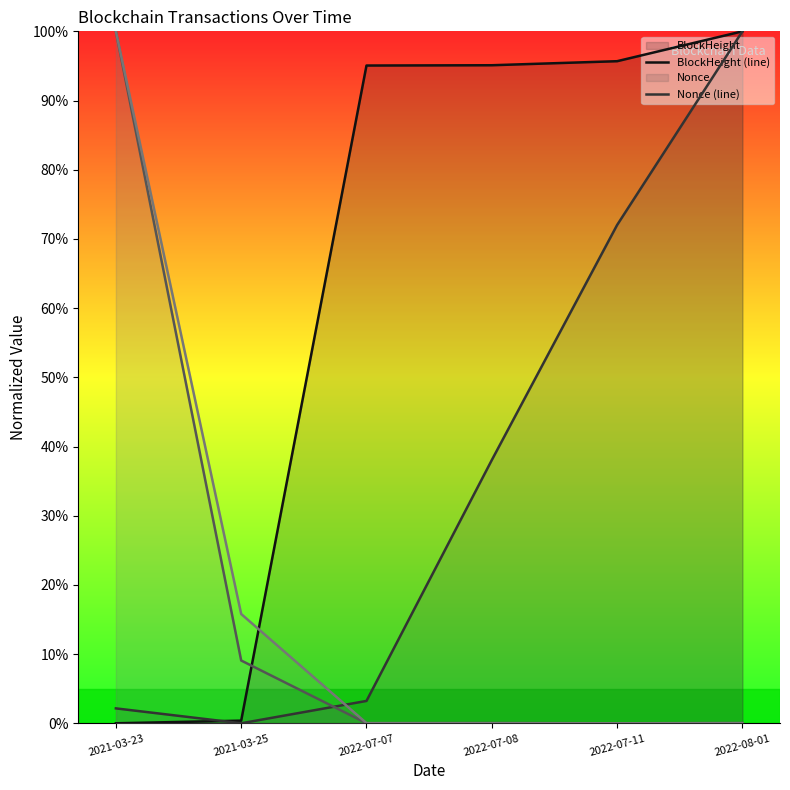

Which series has the largest range (max minus min)?

BlockHeight (line)